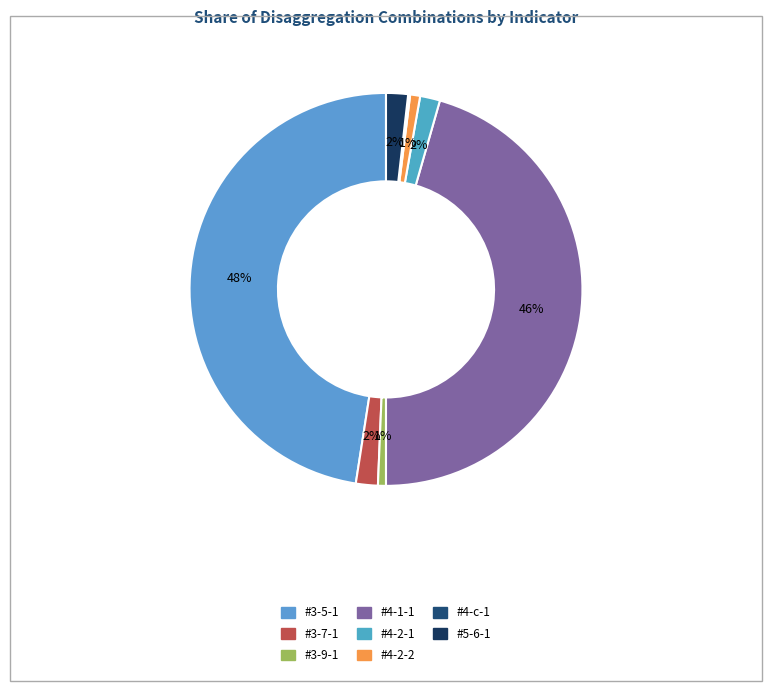

To the nearest percent, what is the difference between the largest and smallest slice percentages?

47%